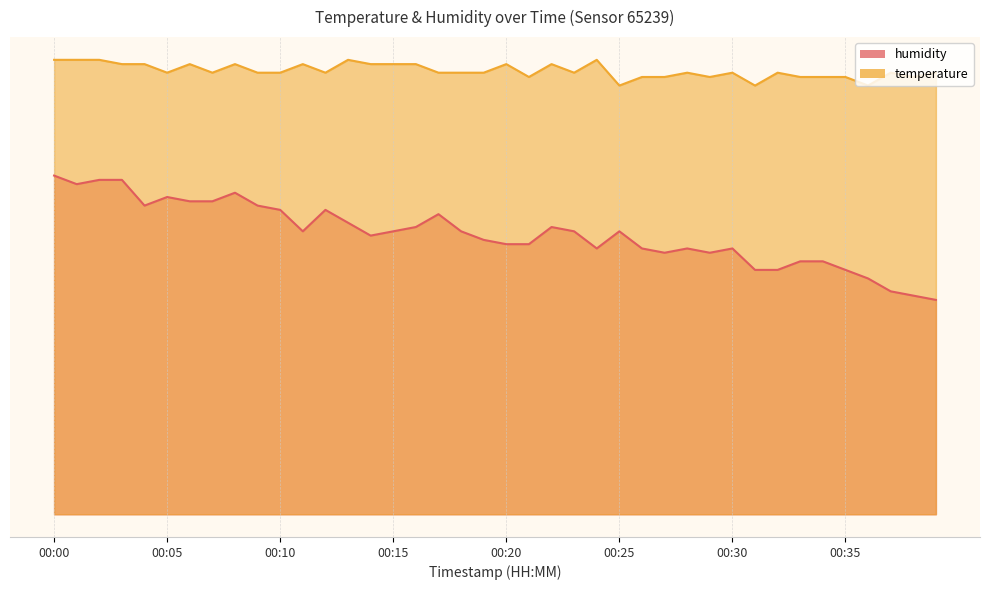

At which category does the chart reach its peak across all series?

00:00